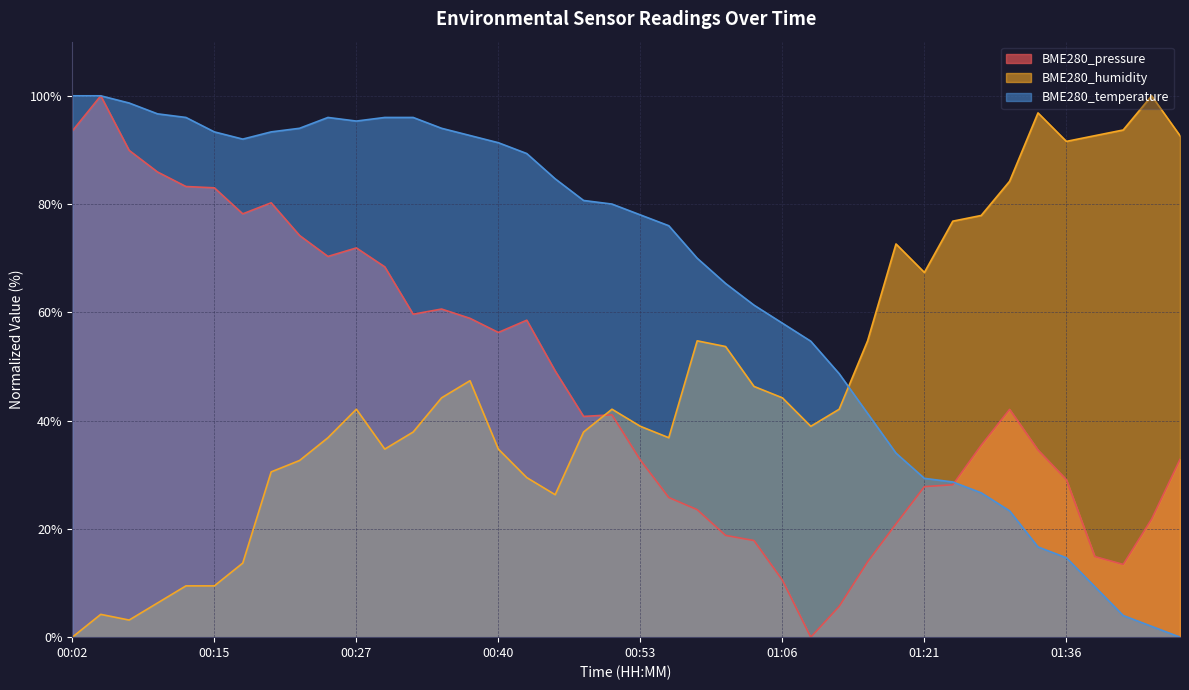

At which label does BME280_humidity first exceed 42?

00:27